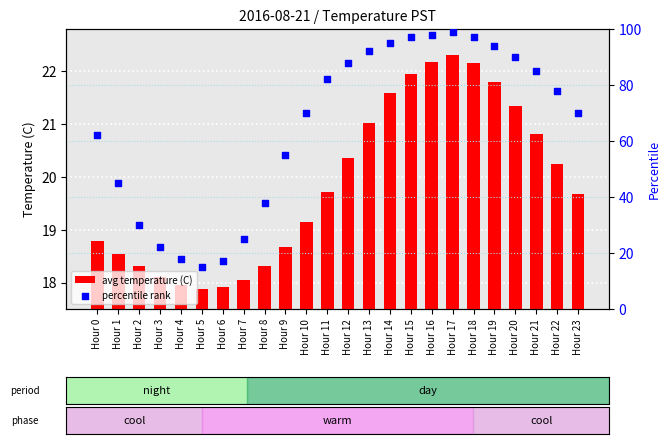

At how many categories does at least one series exceed 47?

16